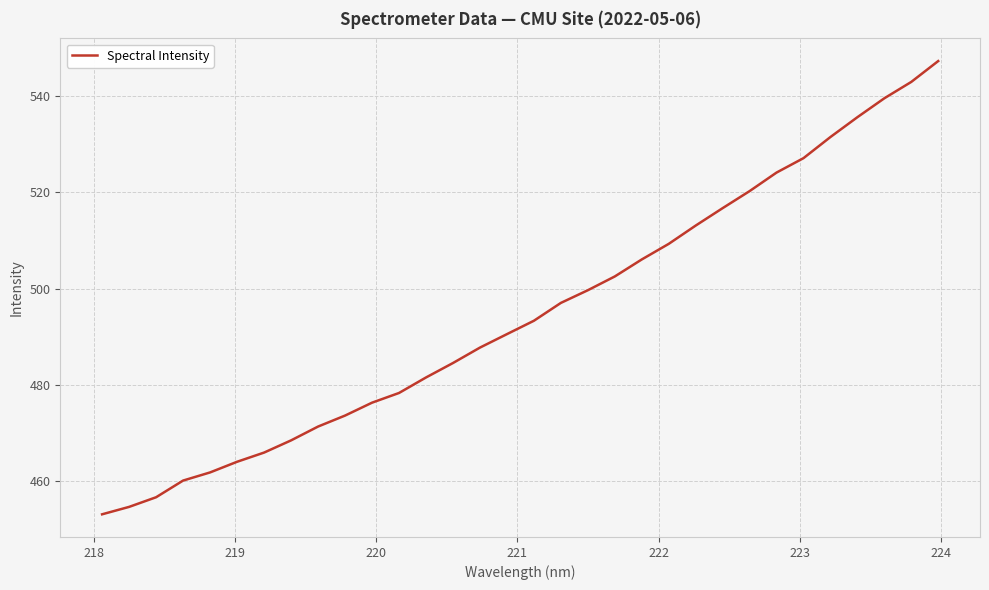

What is the sum of all values?

15834.4